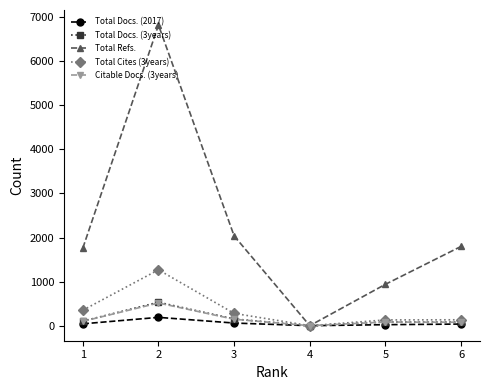

At how many categories does at least one series exceed 46?

5